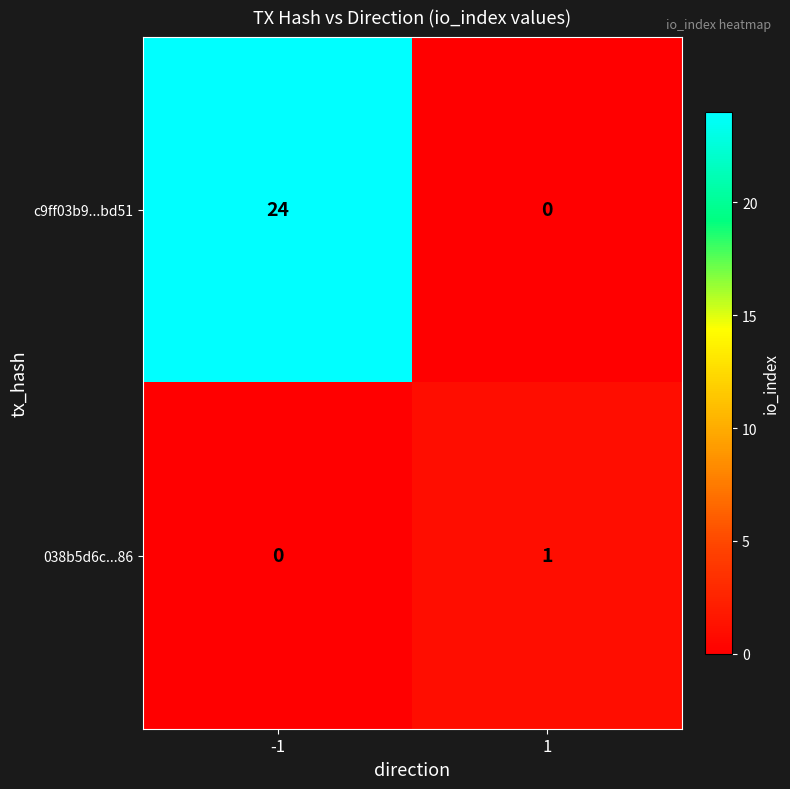

The value of c9ff03b9...bd51 at 1 is 0. True or false?

True